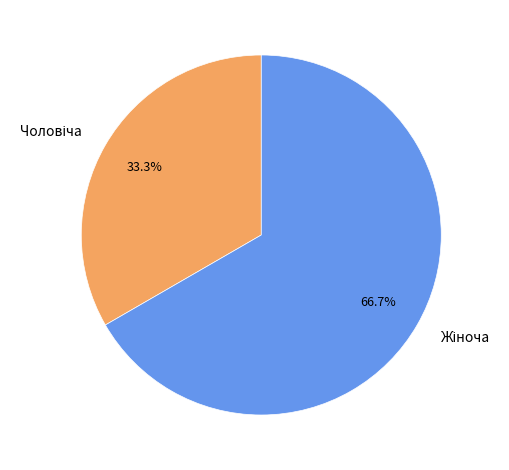

Is there any slice that represents more than half of the pie?

Yes